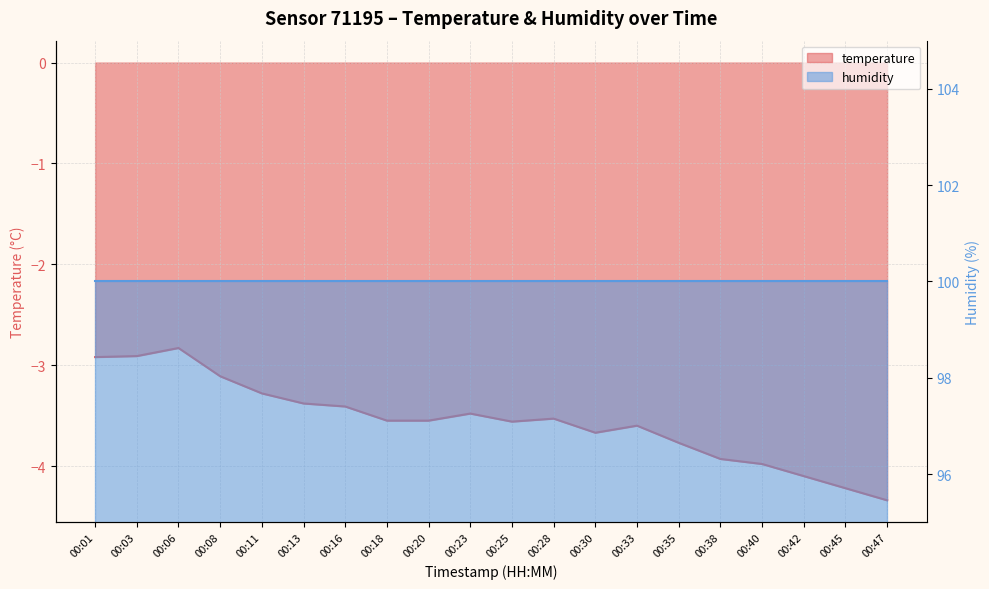

The chart shows a value of -5.4 at 00:18. True or false?

False